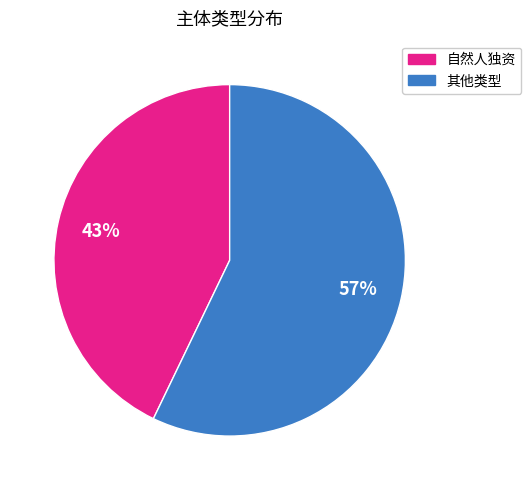

Does any single category account for the majority?

Yes